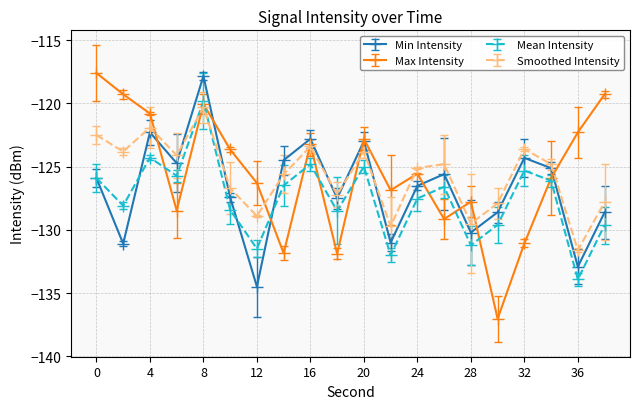

Does the chart display data point markers on the line(s)?

Yes